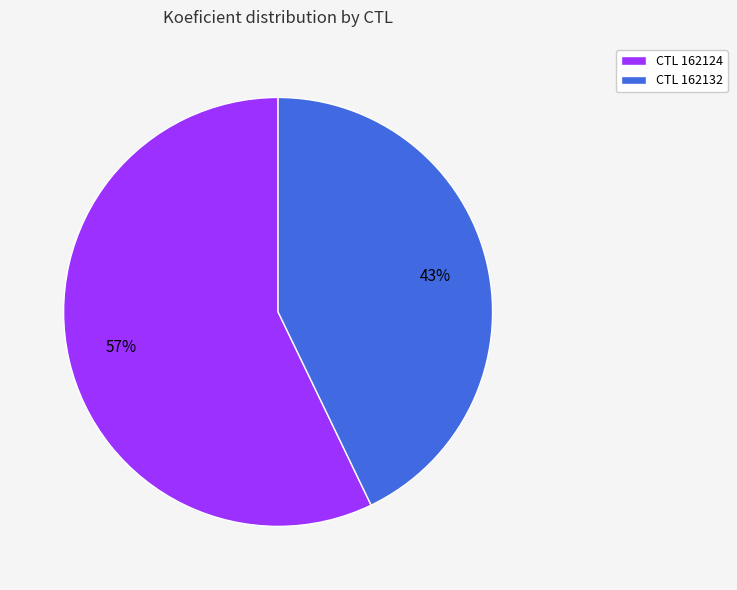

Which has a higher value, CTL 162132 or CTL 162124?

CTL 162124